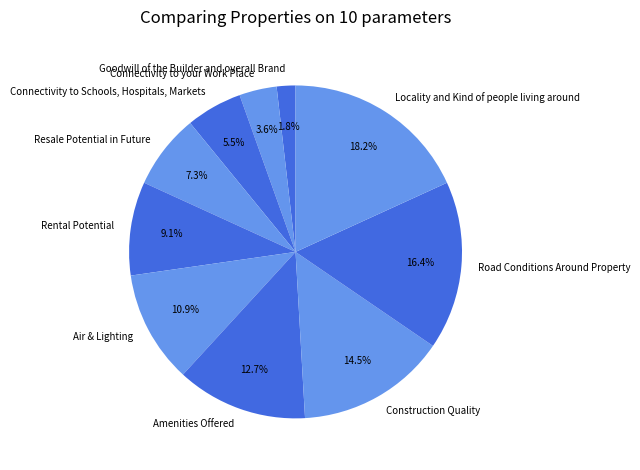

To the nearest percent, what is the combined percentage of Rental Potential and Construction Quality?

24%